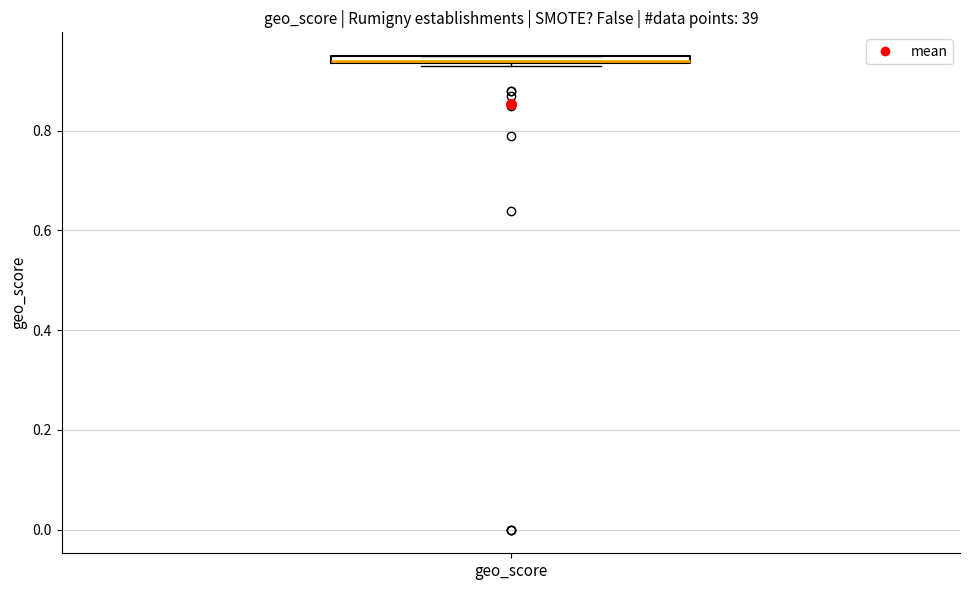

Where is the upper edge of the box for geo_score on the y-axis? The values are not printed on the chart, so give them approximately, as read against the axis.

0.96